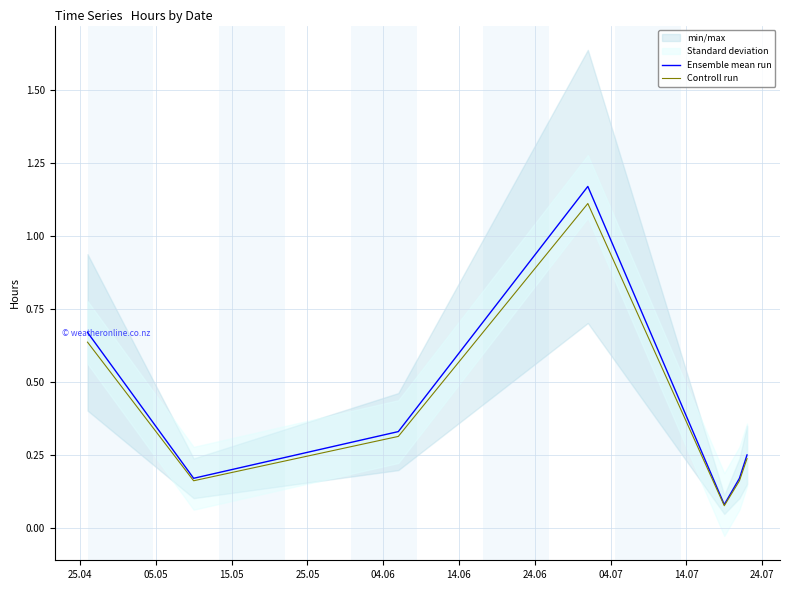

Rank the series by their maximum value, from lowest to highest.

Controll run, Ensemble mean run